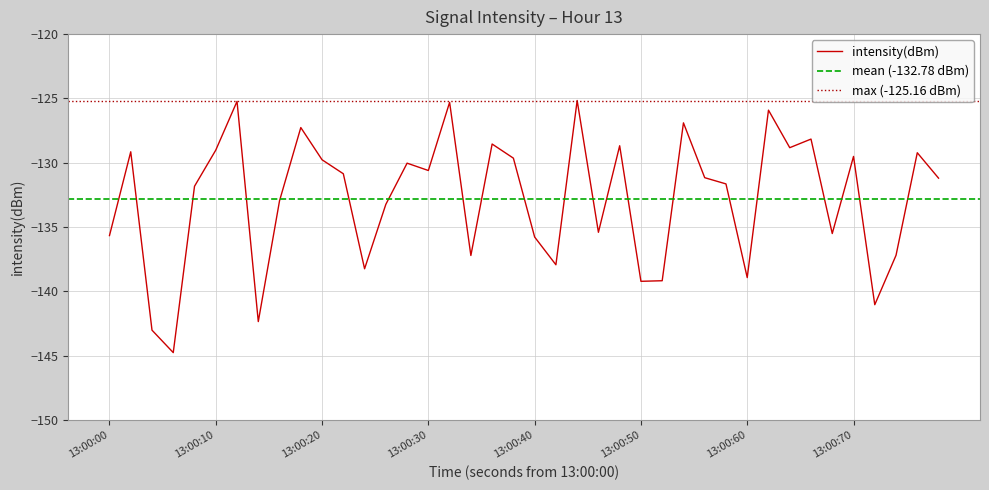

Count the number of values greater than -131.

19